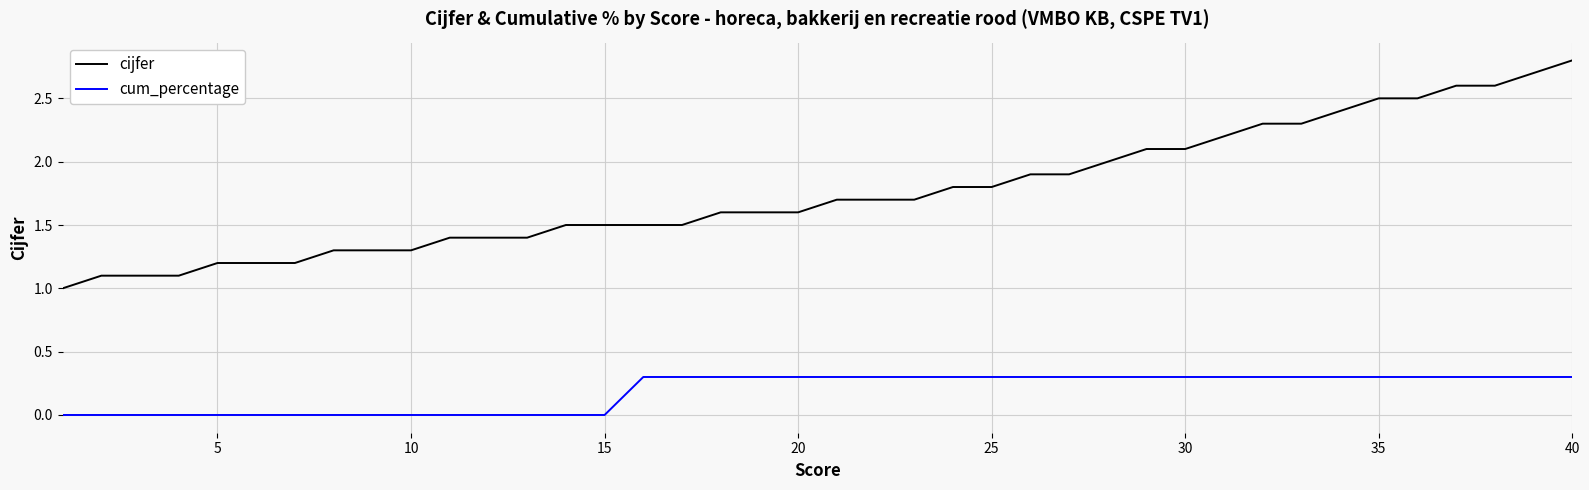

What is the maximum value for cum_percentage?

0.3